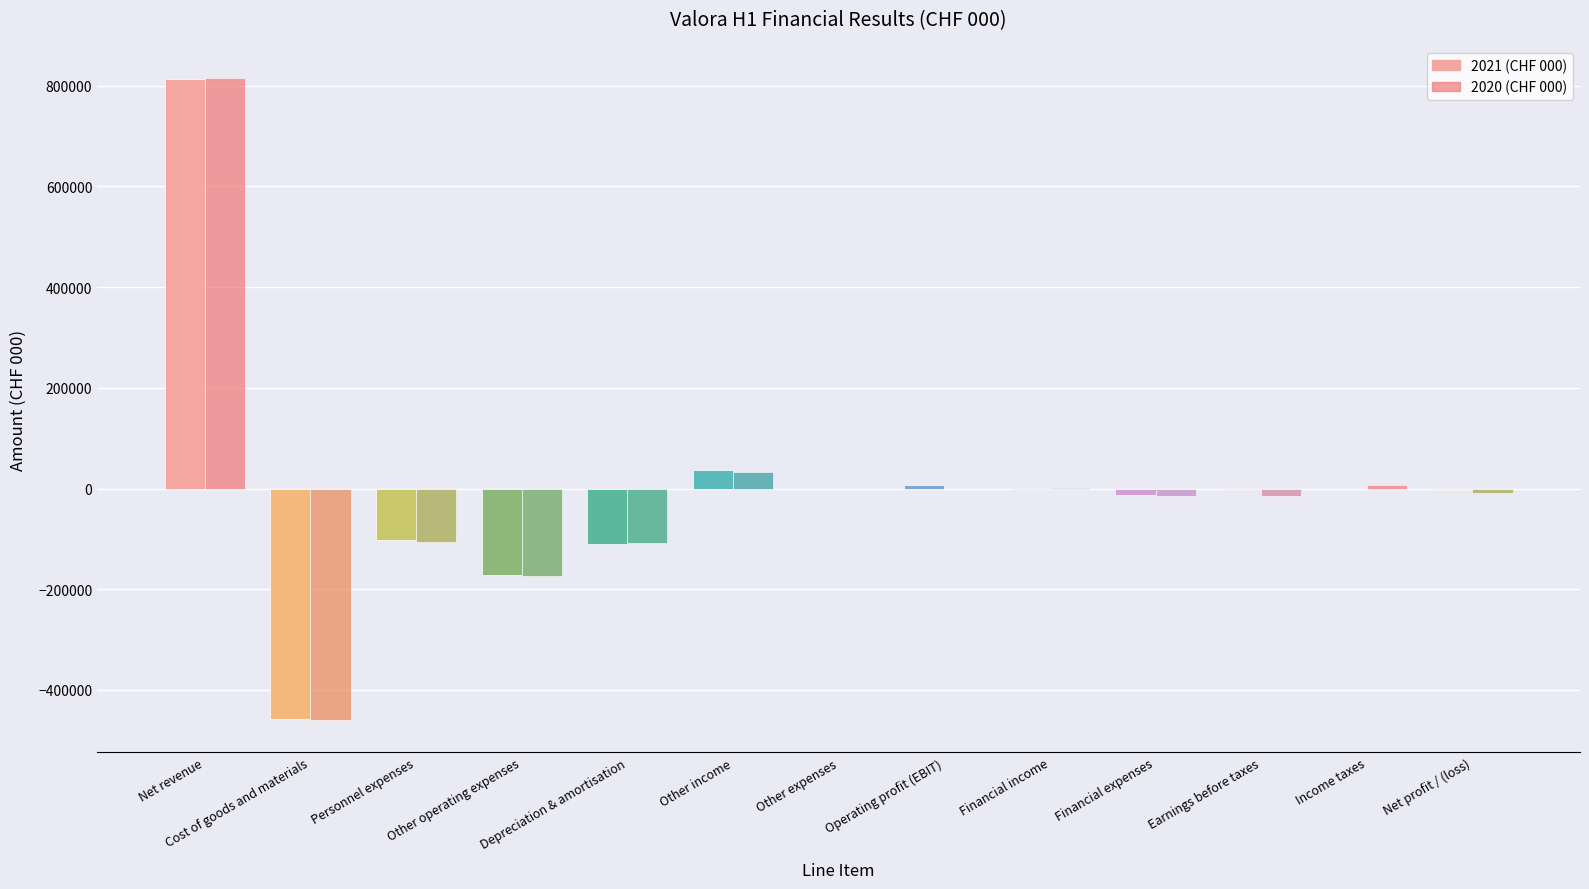

What is the total value across all series at Personnel expenses?

-208927